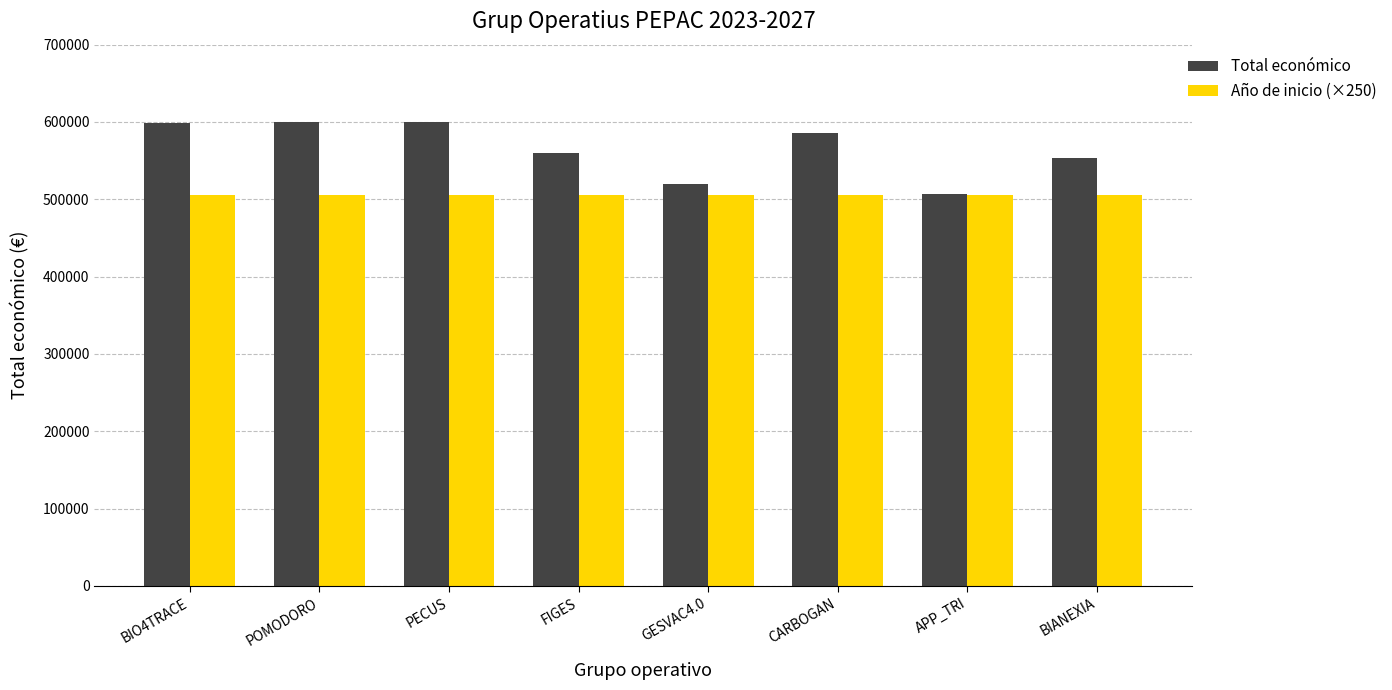

Which series changed the most between FIGES and CARBOGAN?

Total económico